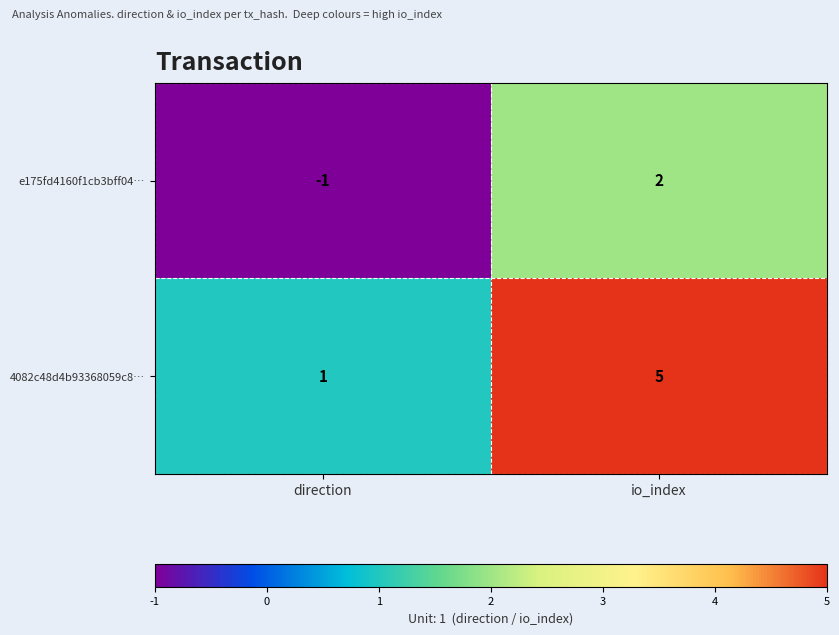

What is the total value across all series at io_index?

7